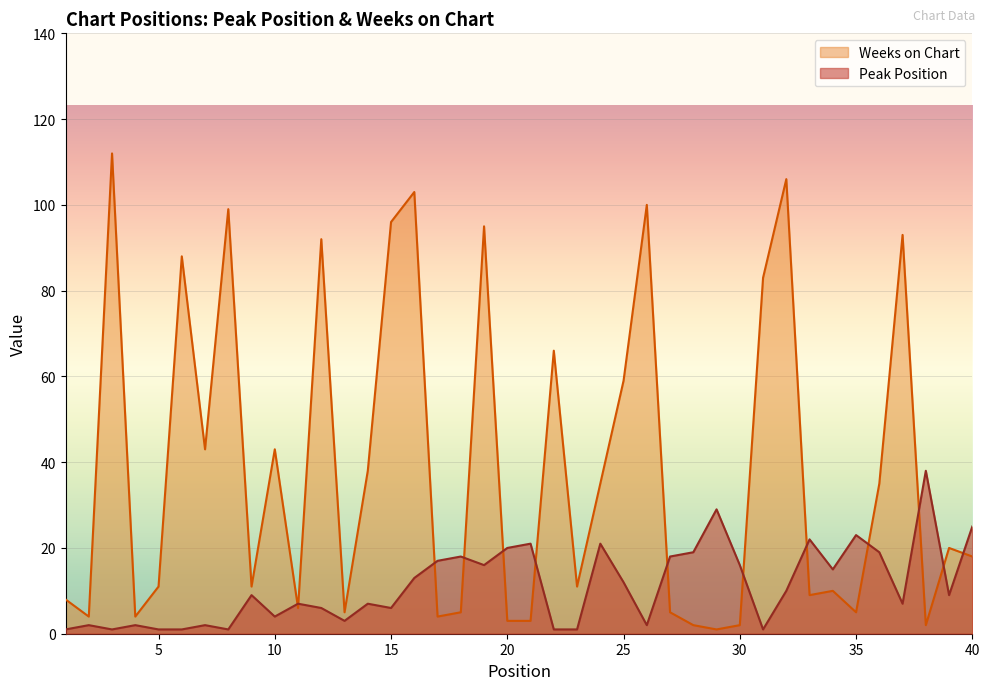

At how many categories does at least one series exceed 44?

13